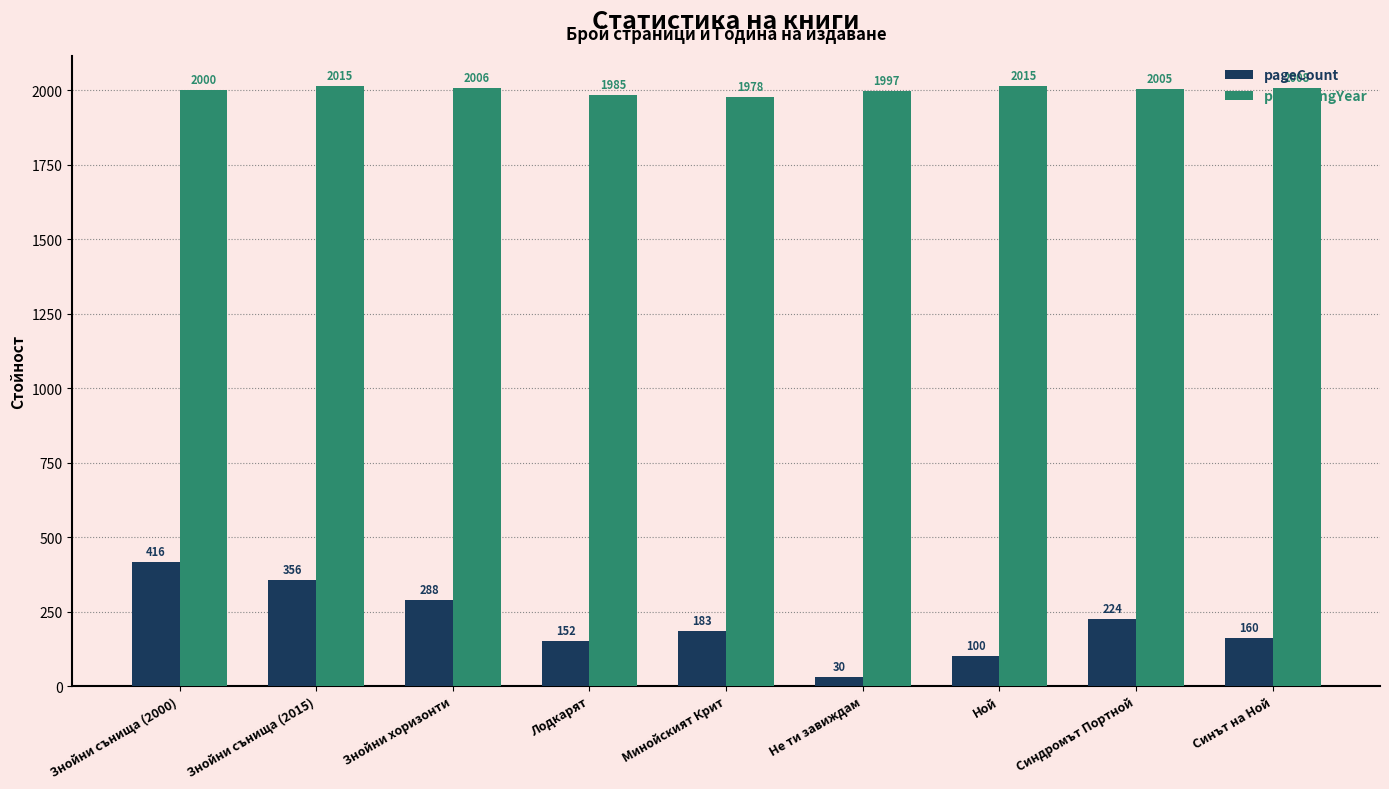

Does the chart contain any negative values?

No